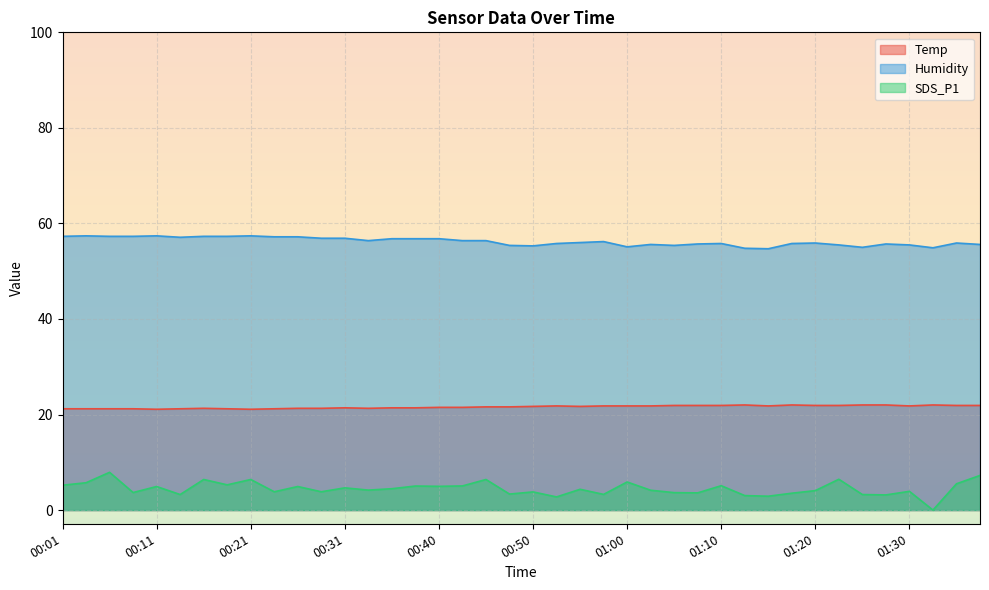

What is the label of the 2nd point from the left?

00:03